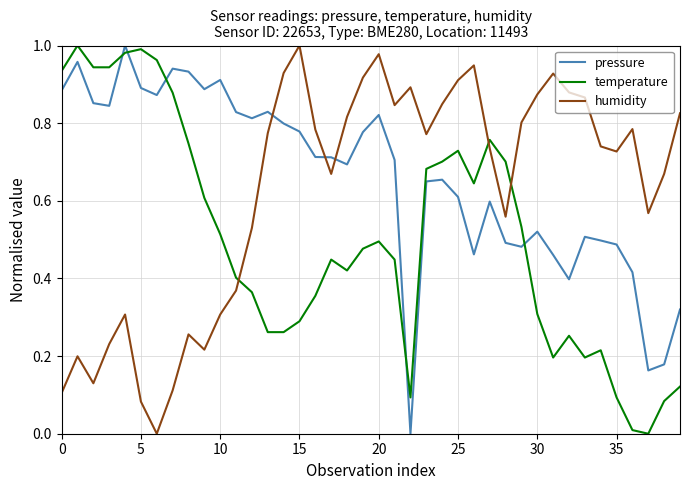

How many lines are shown in the chart?

3